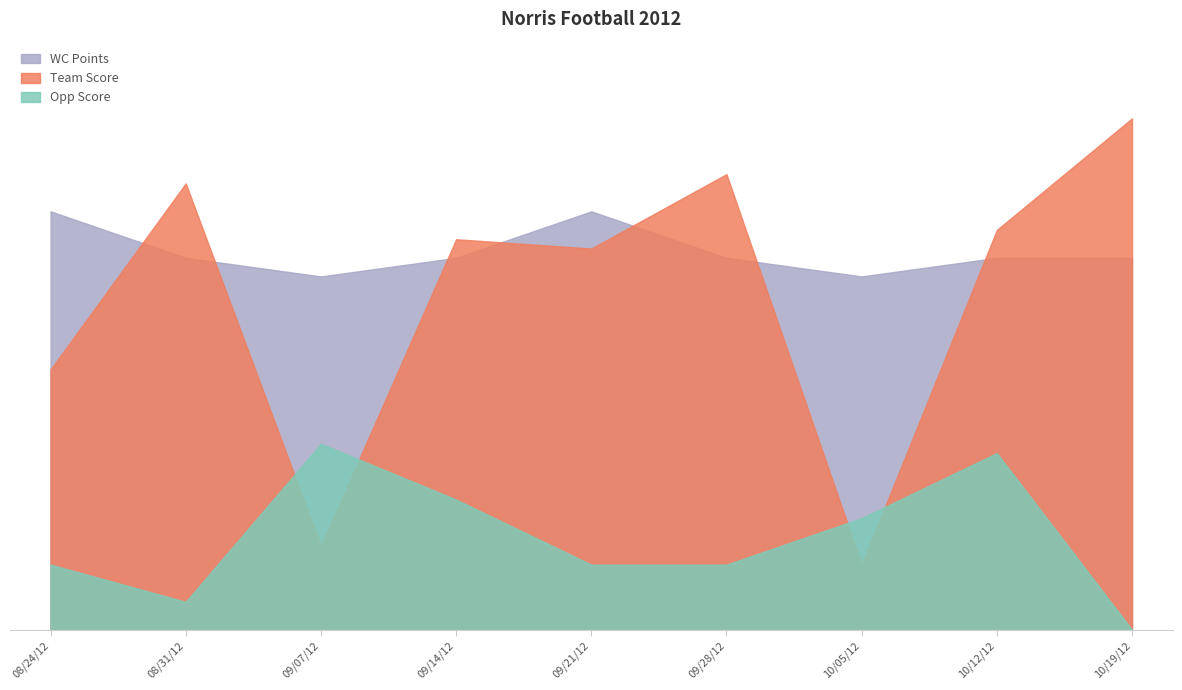

Which series ends up on top after the final intersection of Team Score and Opp Score?

Team Score